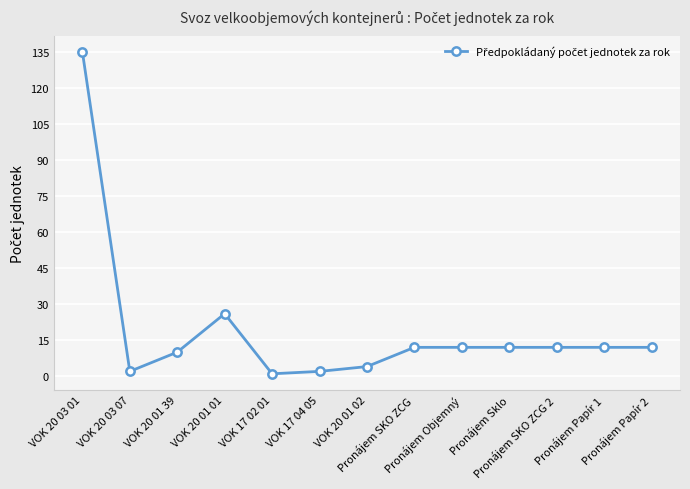

Reading right to left, extract all data points from this chart.

12	12	12	12	12	12	4	2	1	26	10	2	135